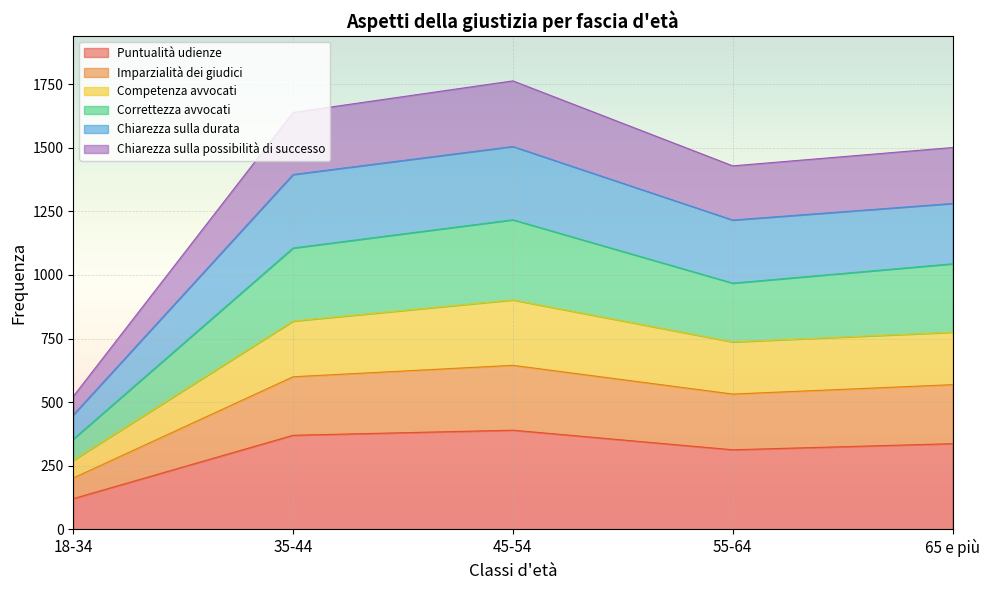

True or false: Competenza avvocati and Imparzialità dei giudici intersect in this chart.

False